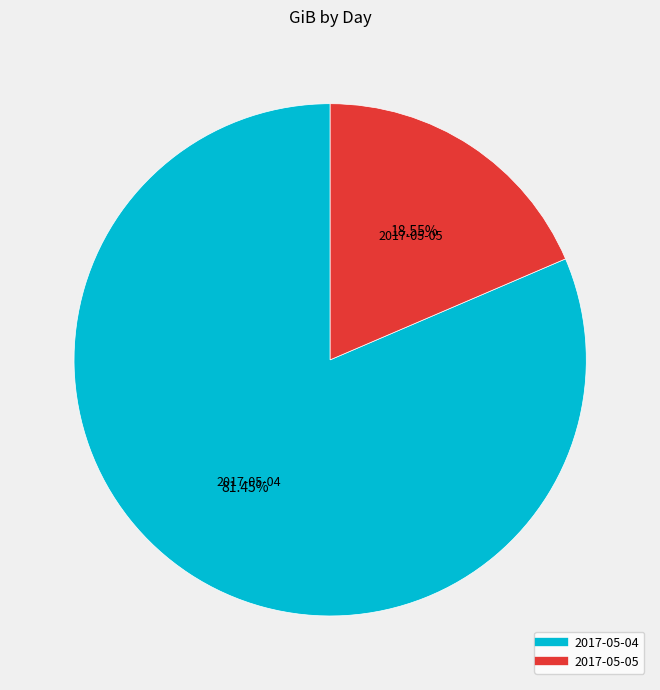

To the nearest percent, what is the difference between the largest and smallest slice percentages?

63%